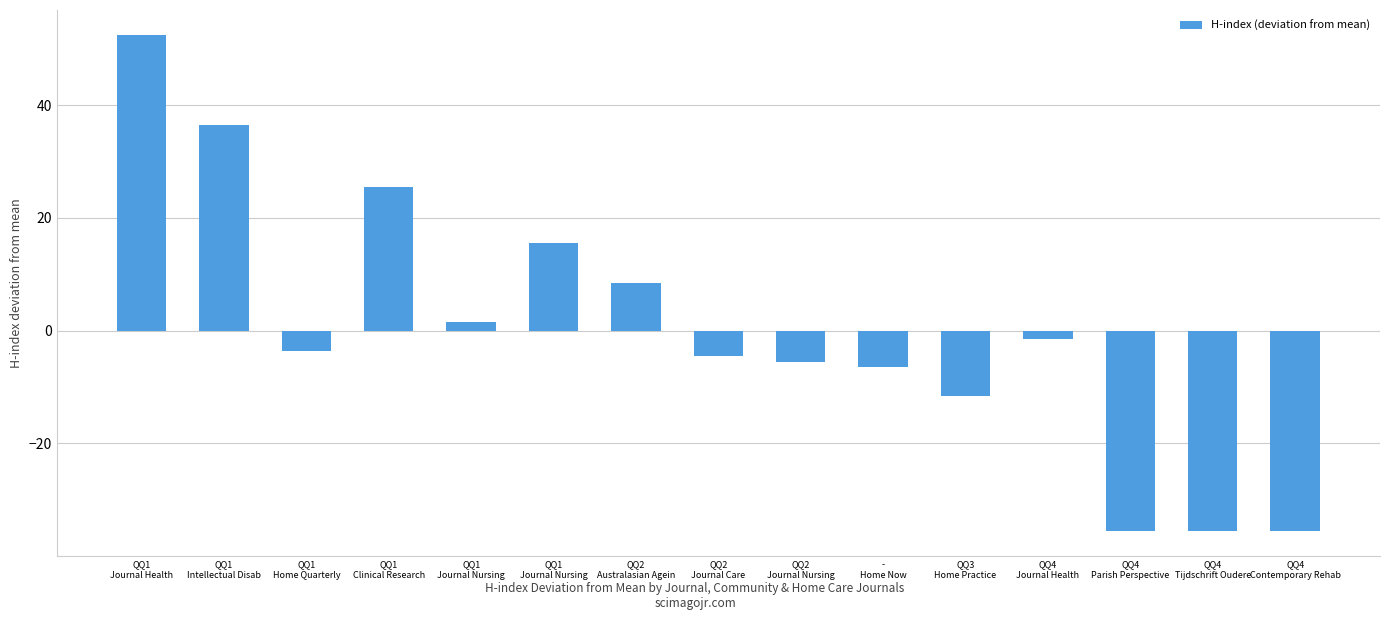

What is the label of the 2nd bar from the left?

QQ1
Intellectual Disab